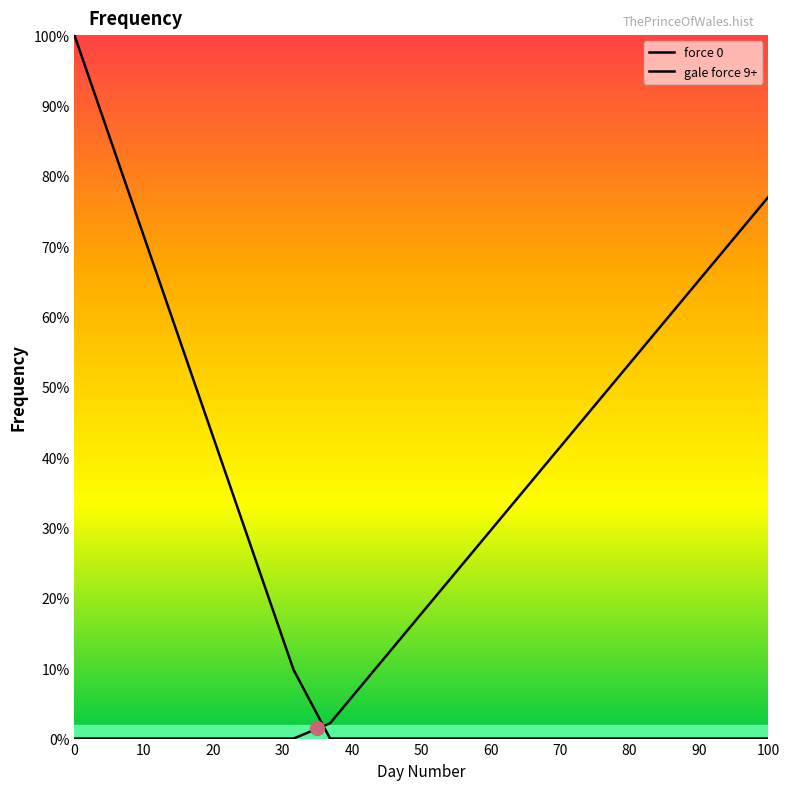

Is this an area chart (filled region under the line)?

No